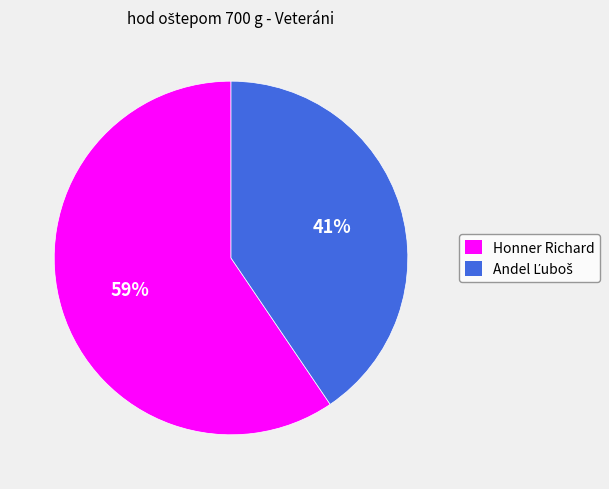

Which category has the biggest portion of the pie?

Honner Richard